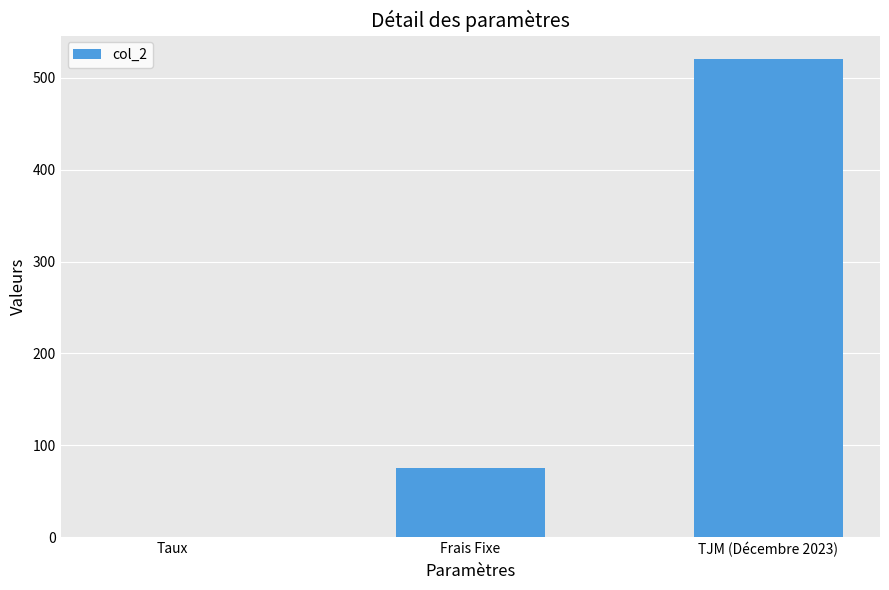

Is it true that the value at TJM (Décembre 2023) is 220.7?

False